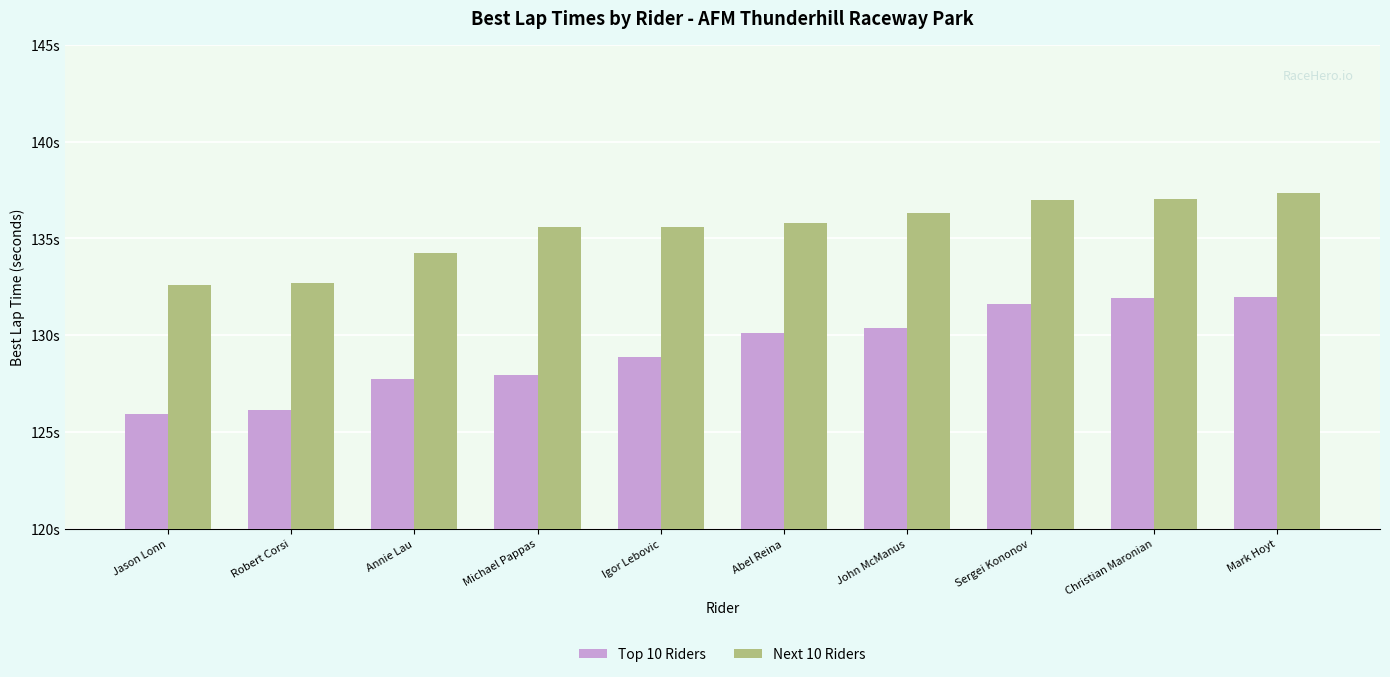

What are all the series names shown in the legend?

Top 10 Riders, Next 10 Riders